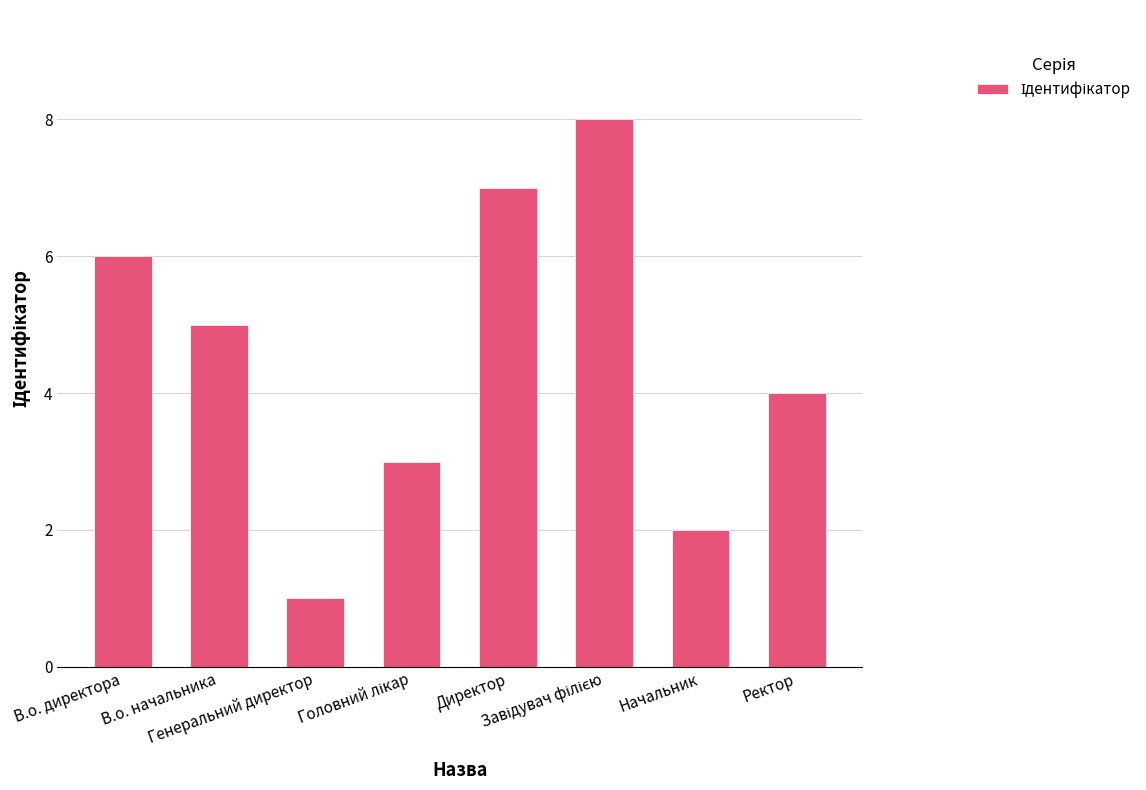

What is the difference between the maximum and second lowest values?

6